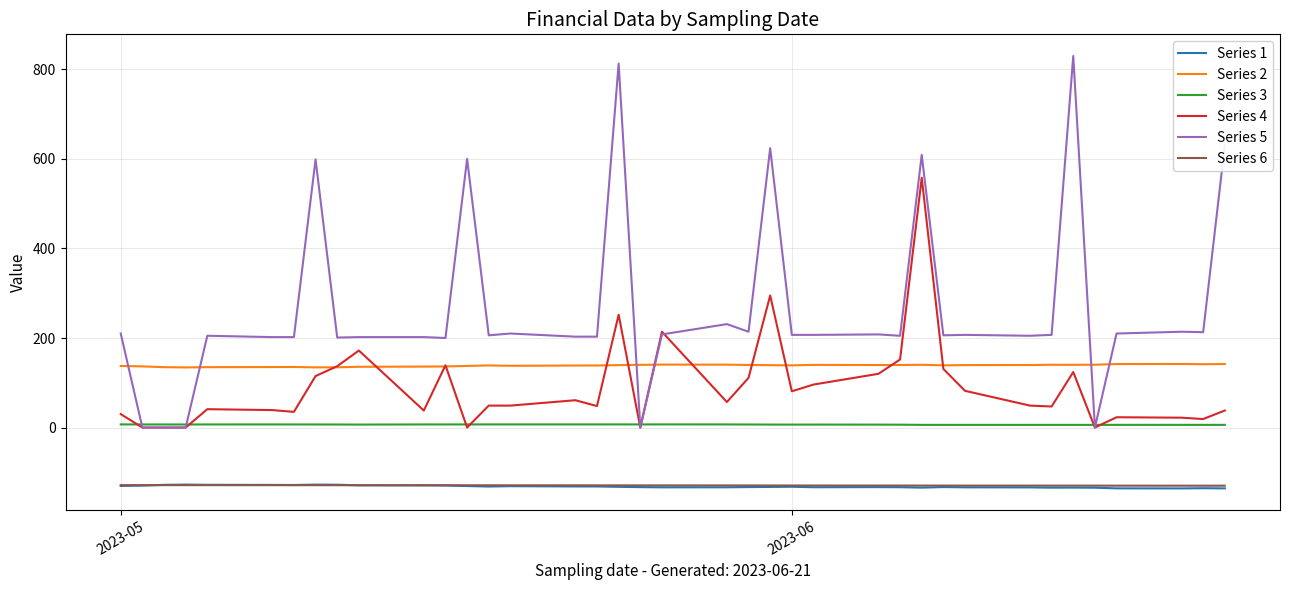

True or false: Series 1 and Series 2 cross at least once.

False